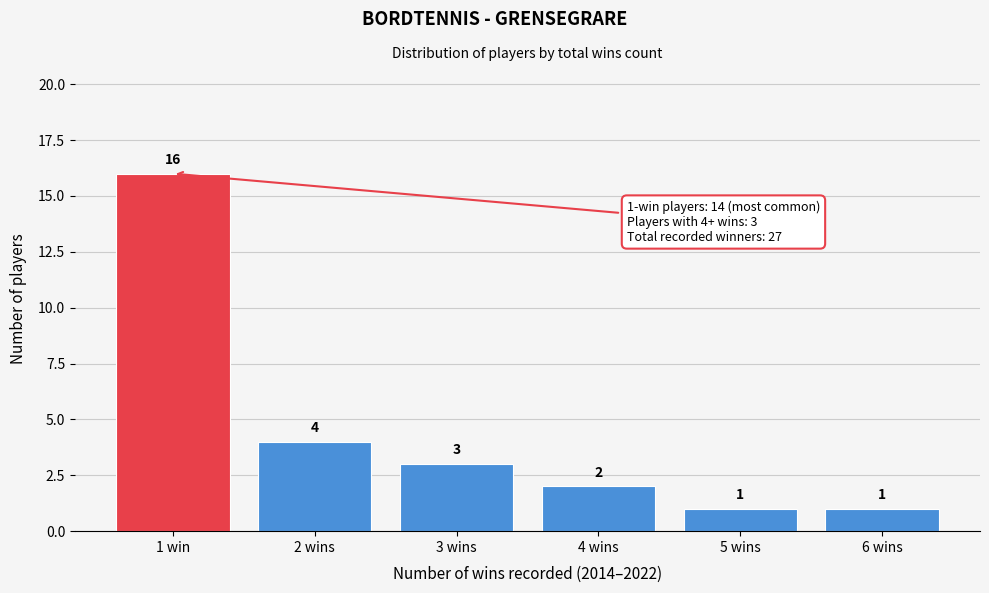

Reading right to left, list all the values displayed in this chart.

1	1	2	3	4	16